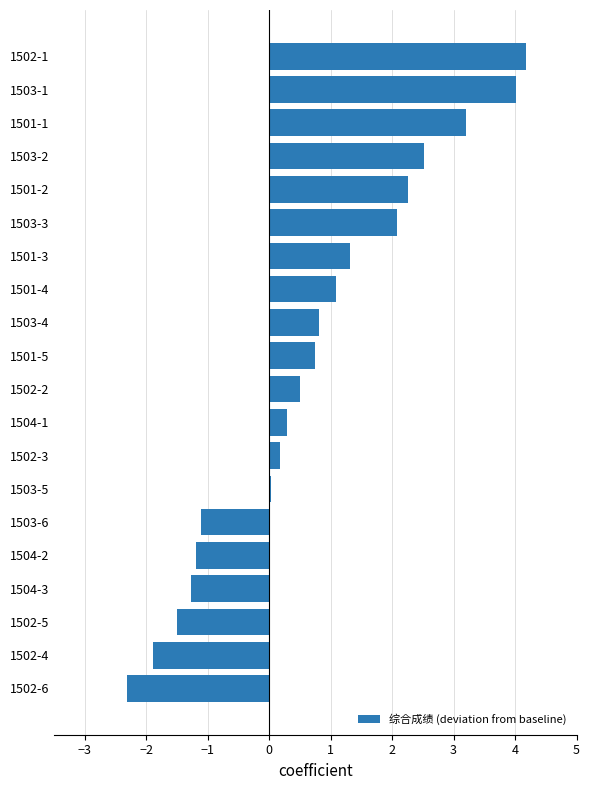

What is the average value?

0.7